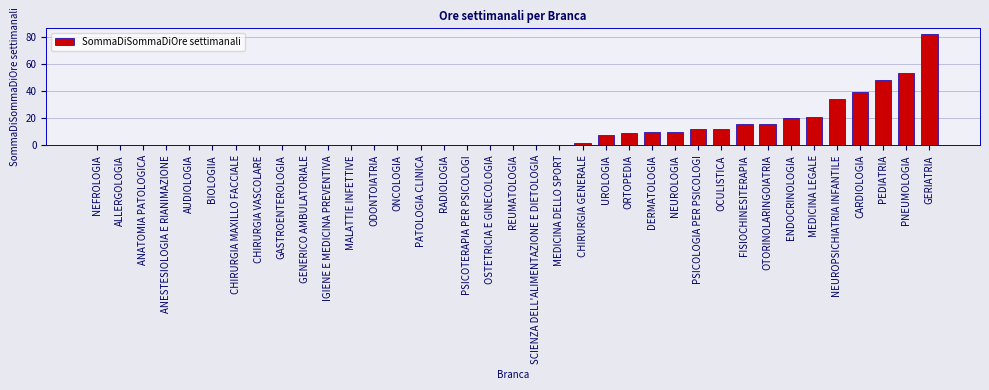

Where is the data nearest to the value 41?

CARDIOLOGIA